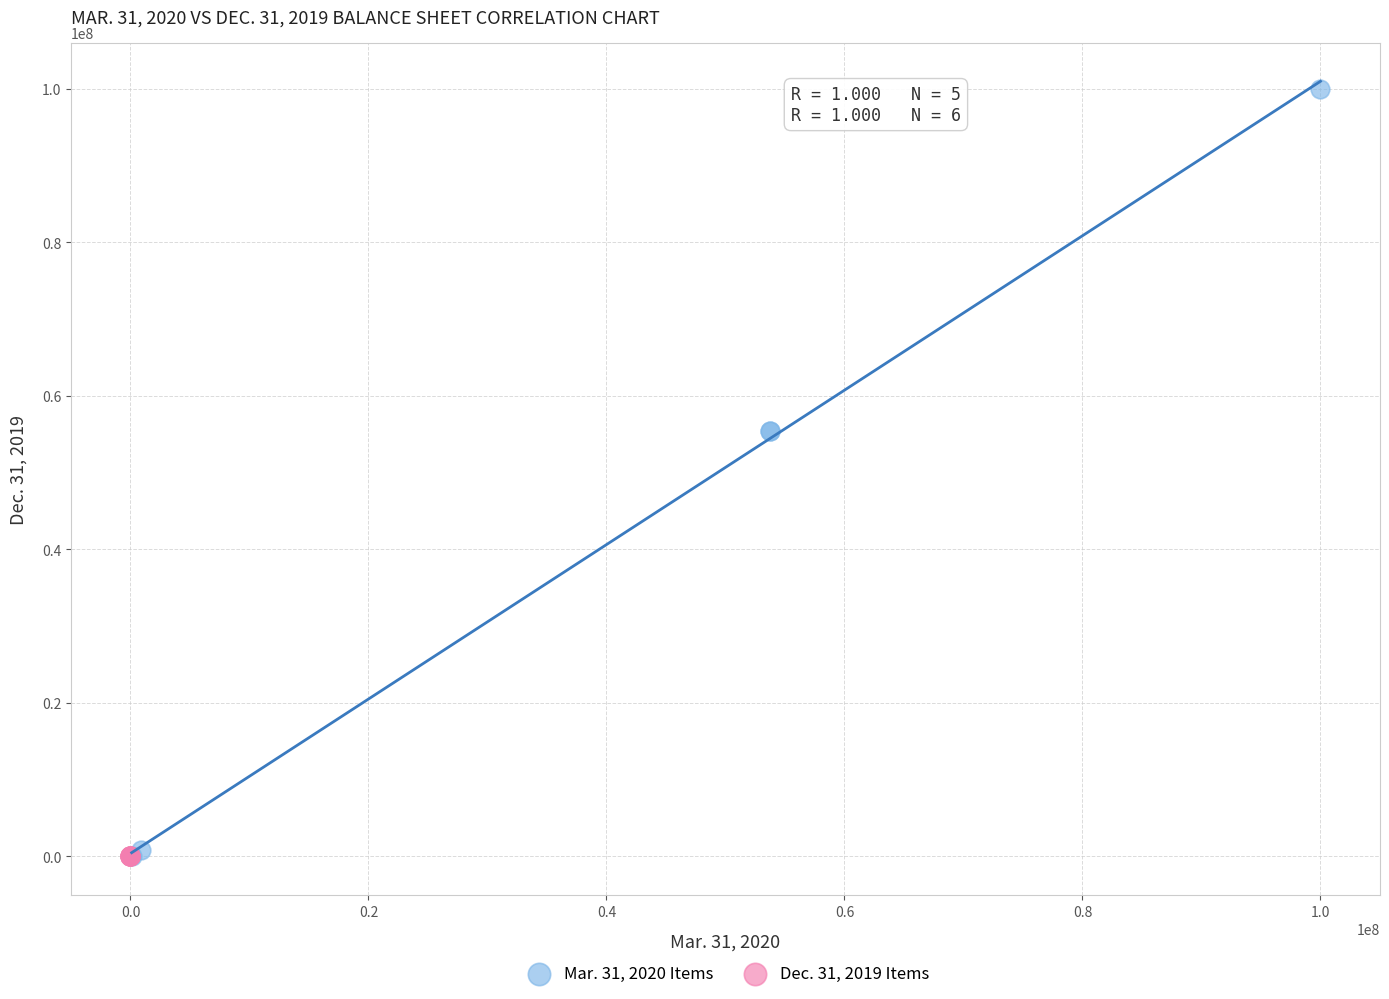

Which series contains the highest Y value?

Mar. 31, 2020 Items